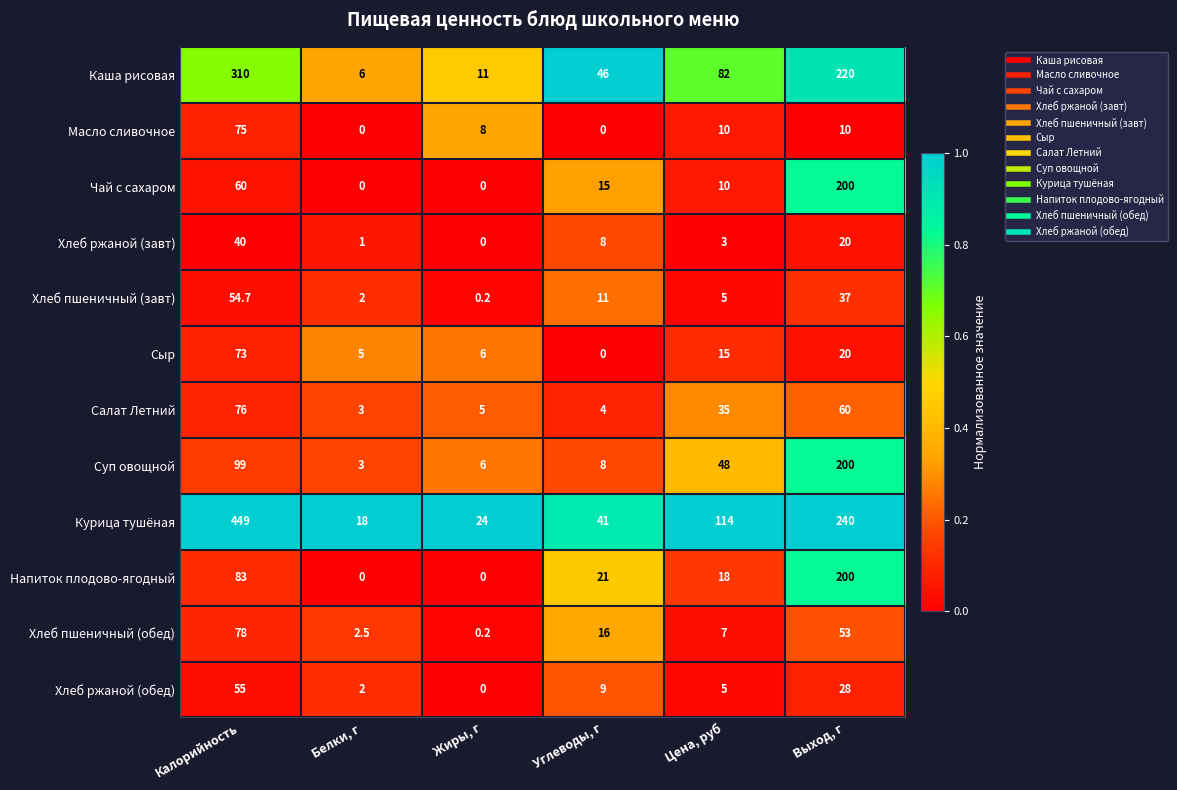

List the labels in order of Хлеб пшеничный (обед) value, smallest first.

Жиры, г, Белки, г, Цена, руб, Углеводы, г, Выход, г, Калорийность